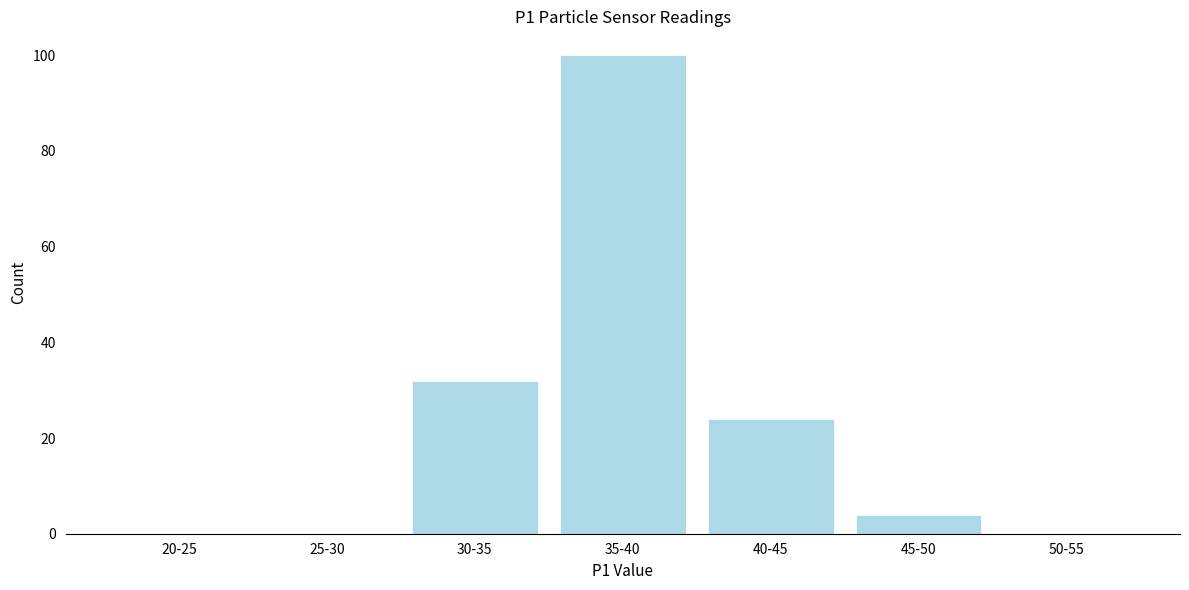

Reading right to left, extract all data points from this chart.

50-55=0	45-50=4	40-45=24	35-40=100	30-35=32	25-30=0	20-25=0